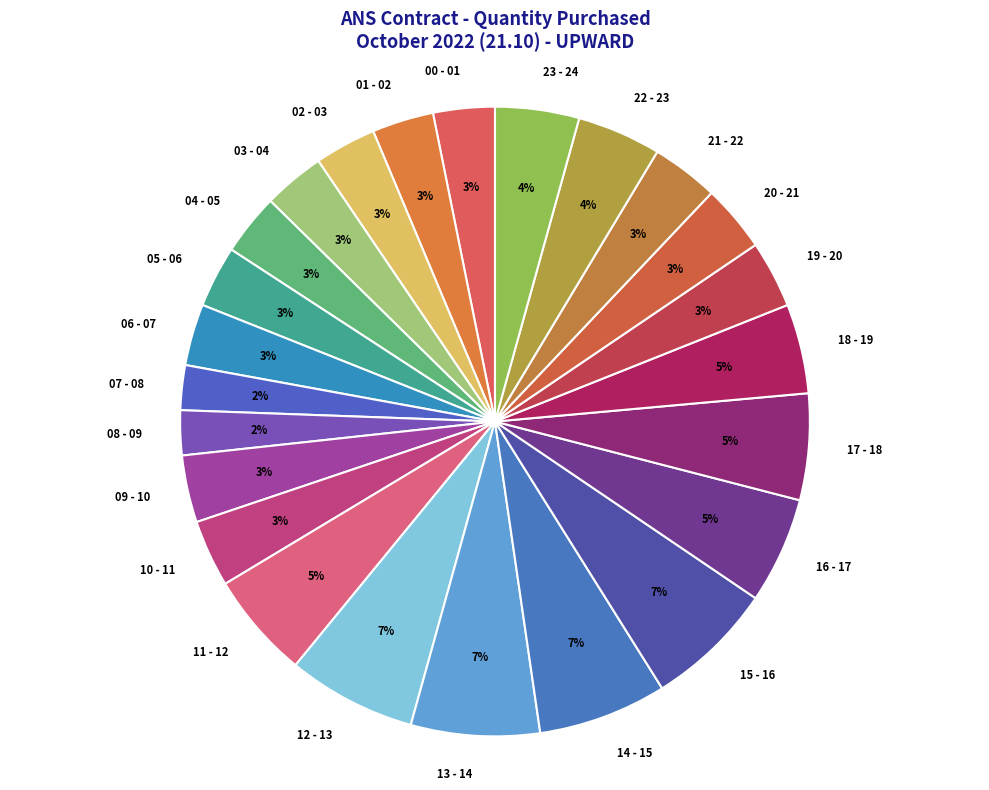

To the nearest percent, what is the average slice percentage?

4%